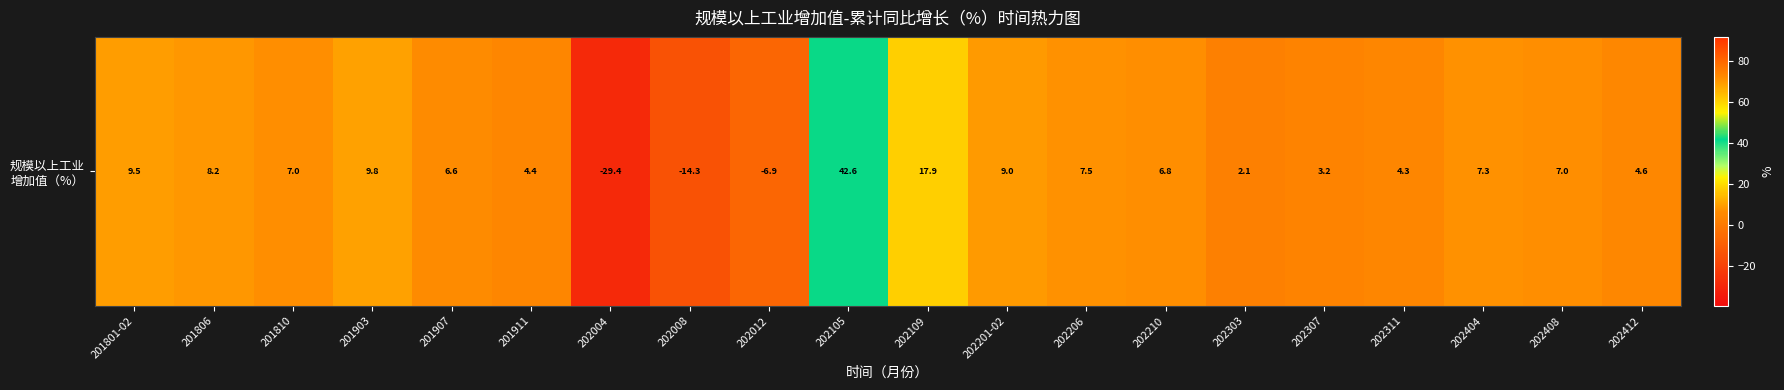

How many data points does each series have?

20